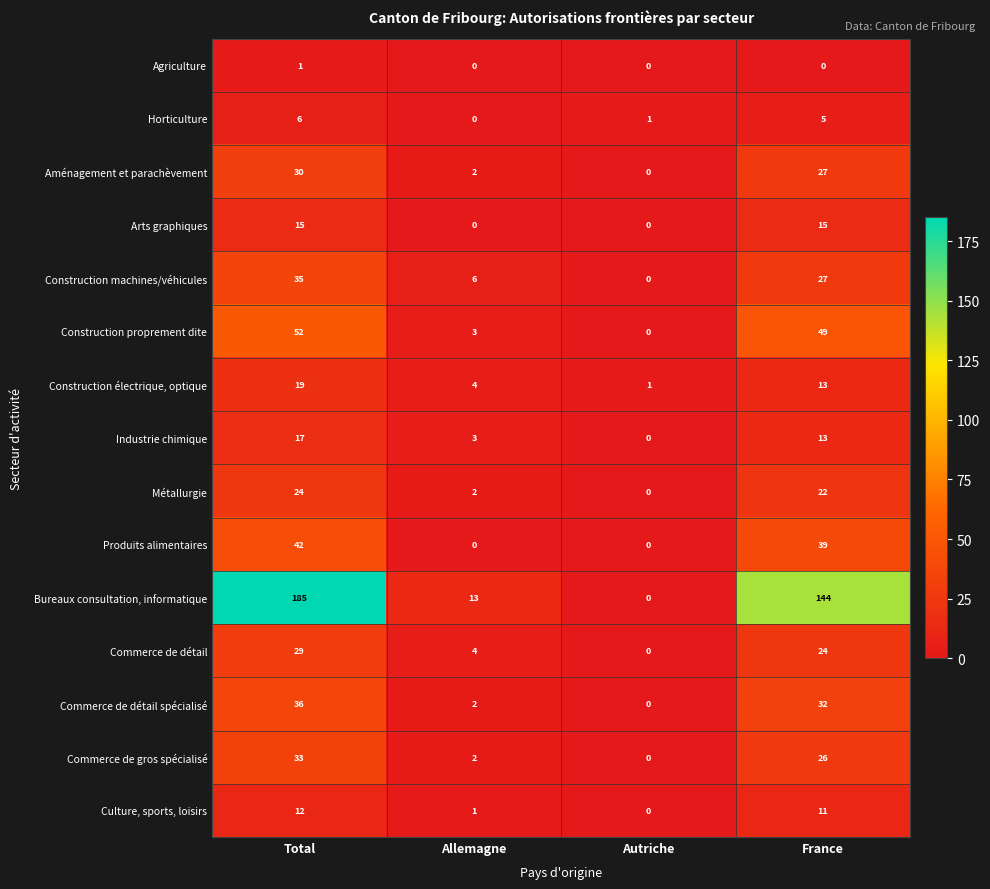

What is the approximate value of Commerce de détail at Total, to the nearest 10?

30